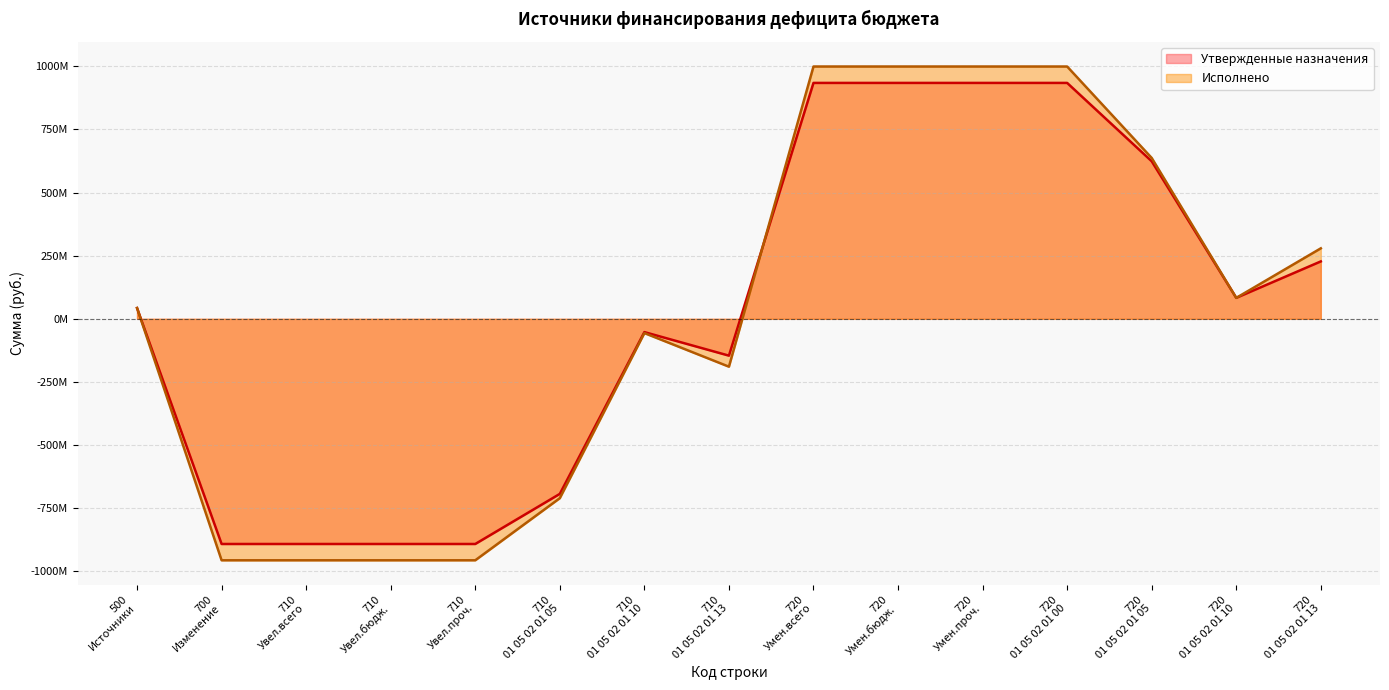

True or false: Исполнено has more than 1 points higher than both neighbors.

False